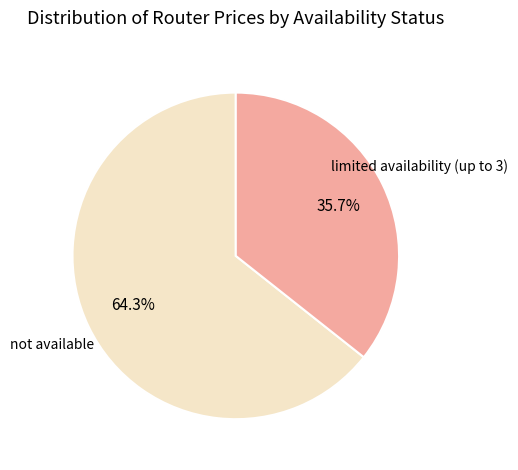

How many segments does this pie chart have?

2